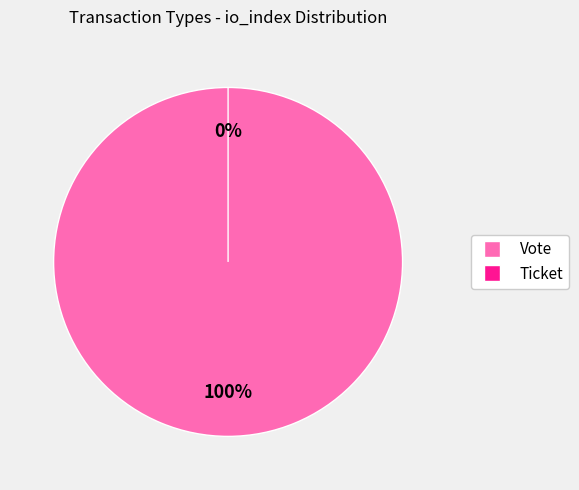

What is the smallest slice in the pie chart?

Ticket